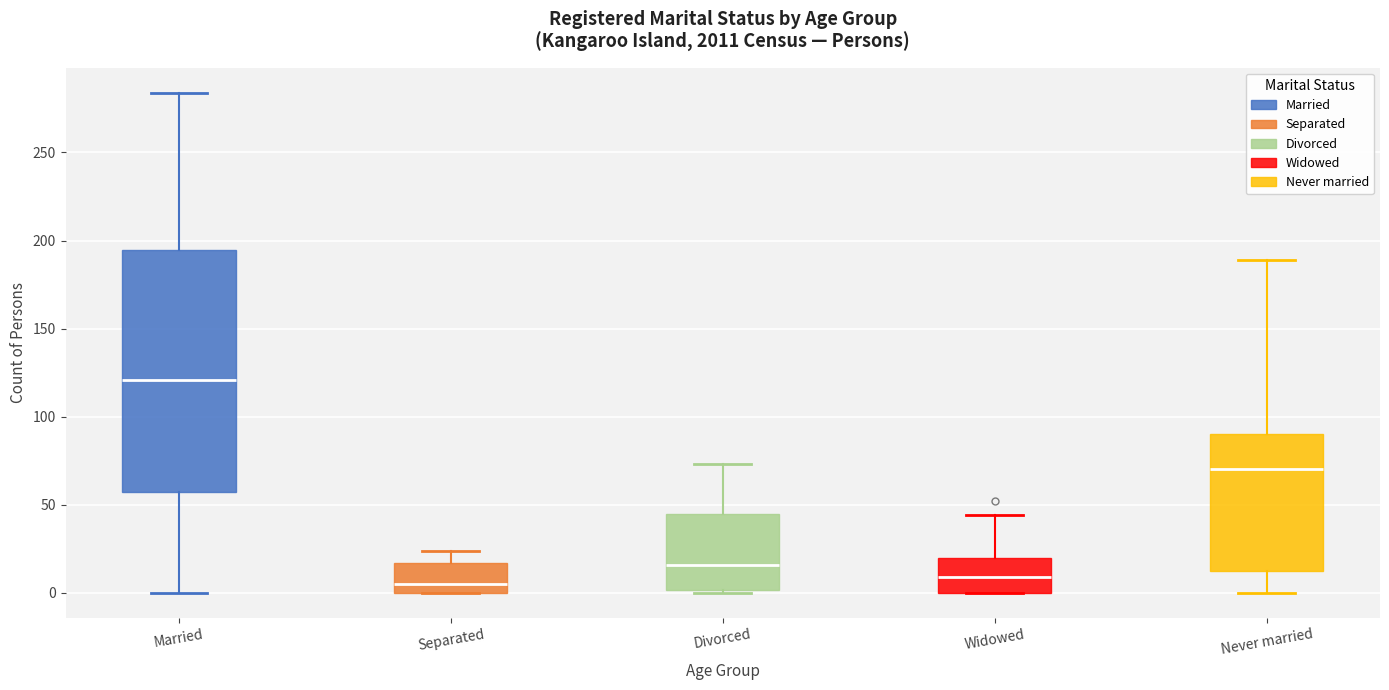

Where does the upper whisker of the box for Divorced end on the y-axis? The values are not printed on the chart, so give them approximately, as read against the axis.

75